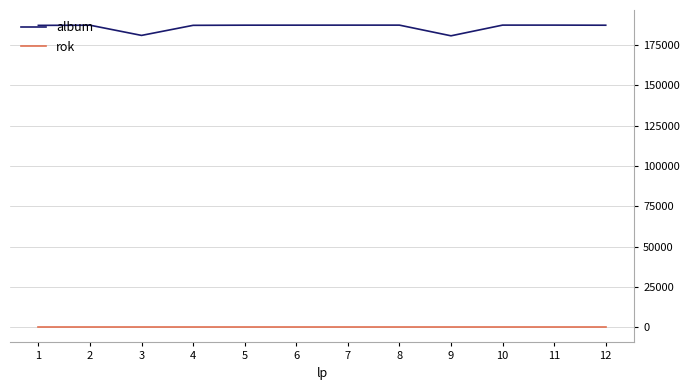

Read the album value at 9, to the nearest 10.

180790